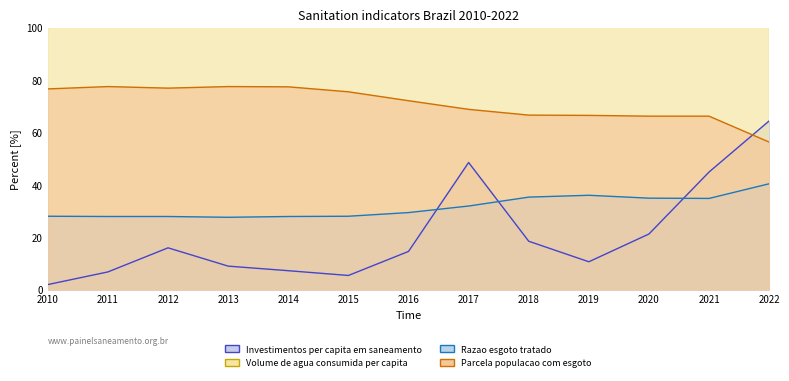

Is it true that Volume de agua consumida per capita equals 340.5 at 2016?

False